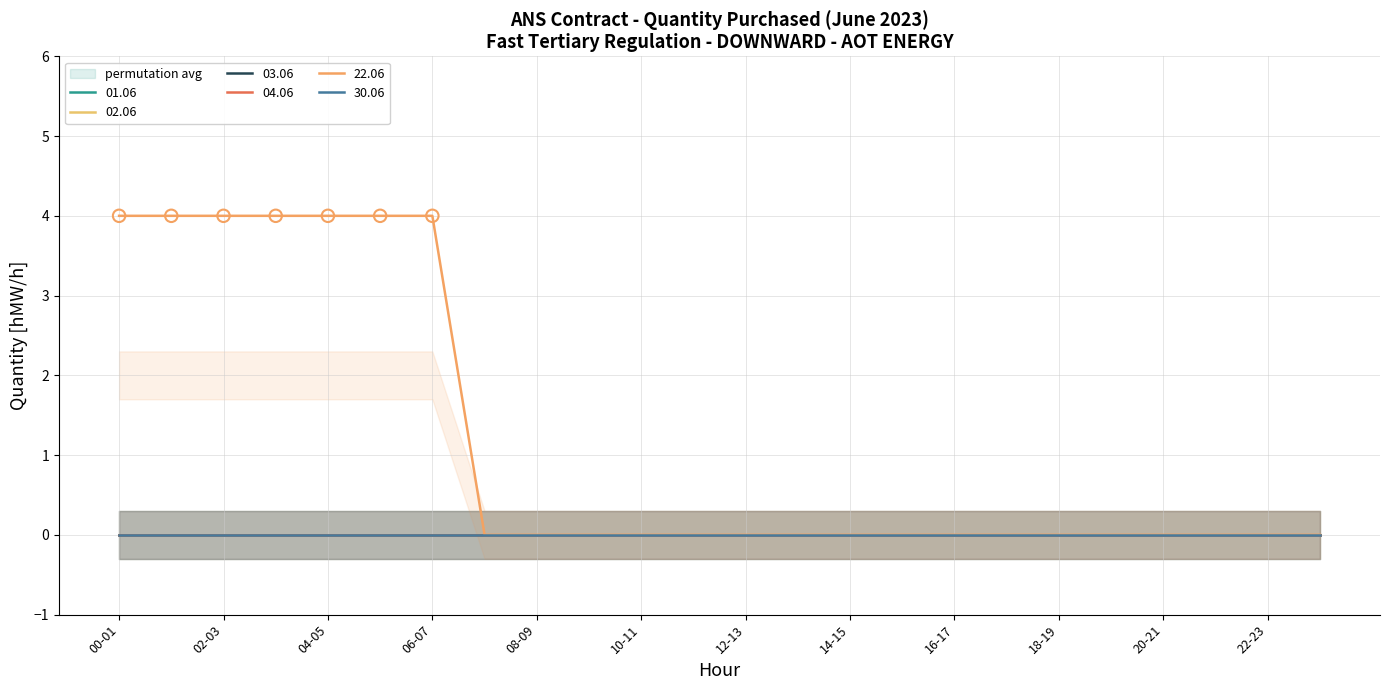

Is the value of 30.06 at 05-06 greater than the value of 03.06 at 11-12?

No